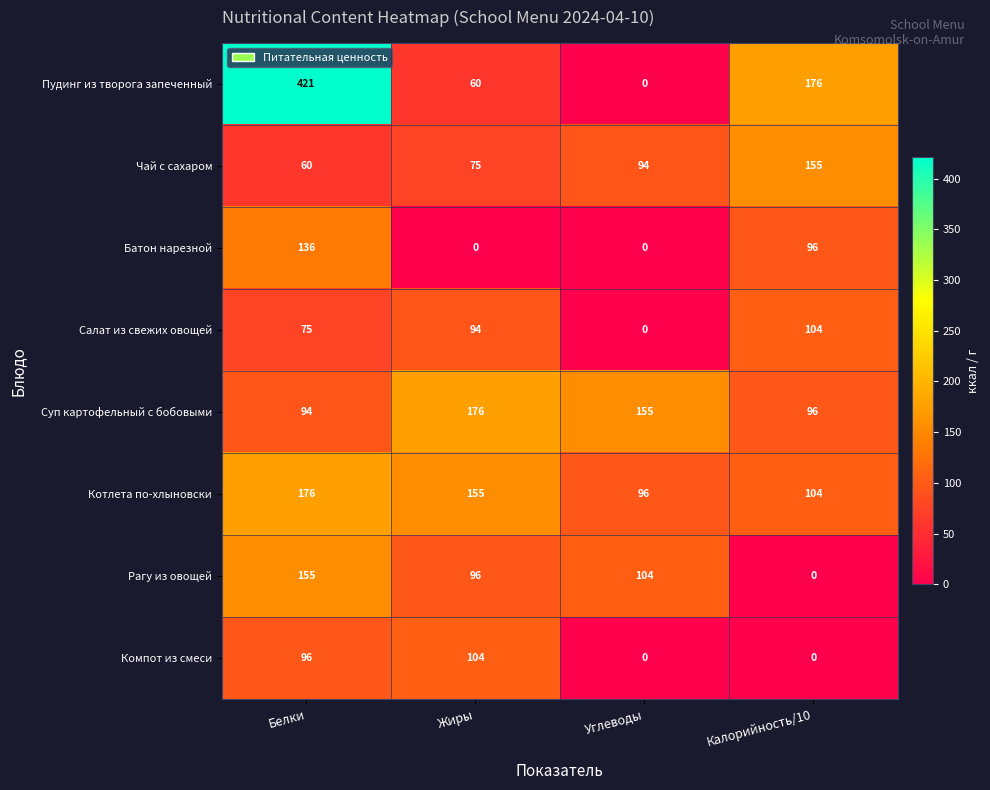

How many values in Компот из смеси are above zero?

2